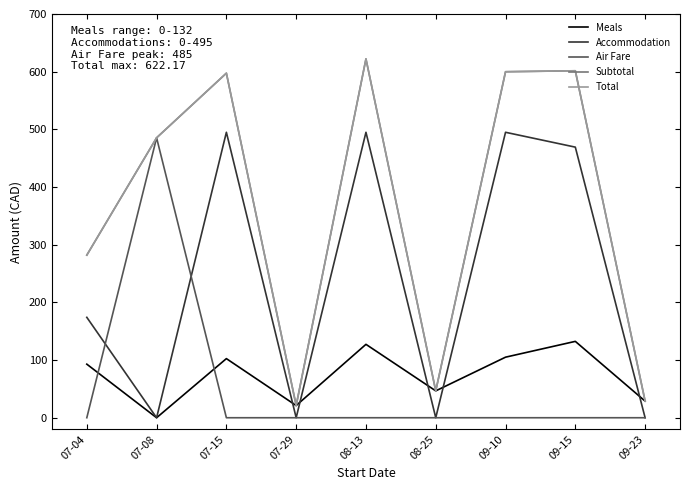

What is the sum of all Subtotal values?

3284.9